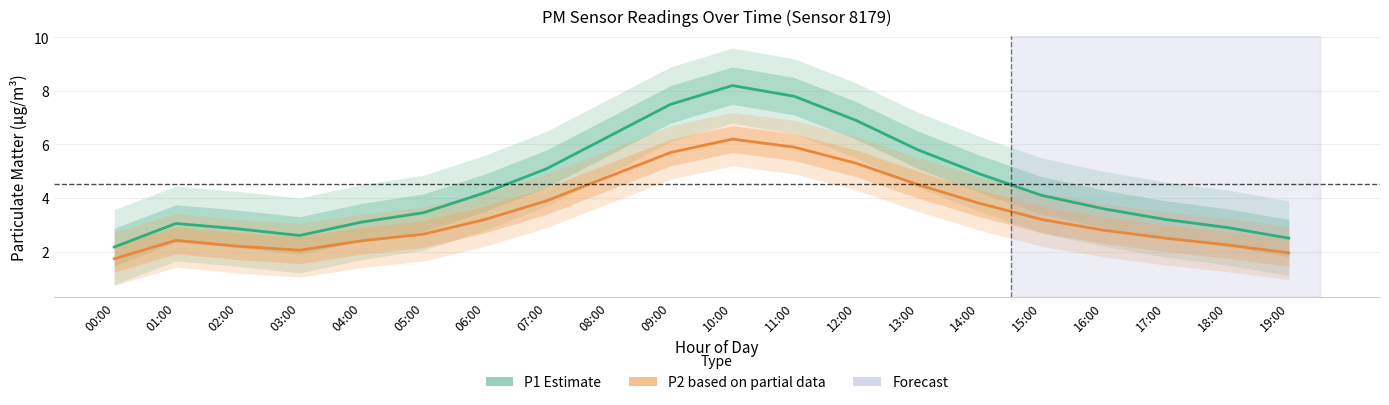

How many lines are shown in the chart?

2